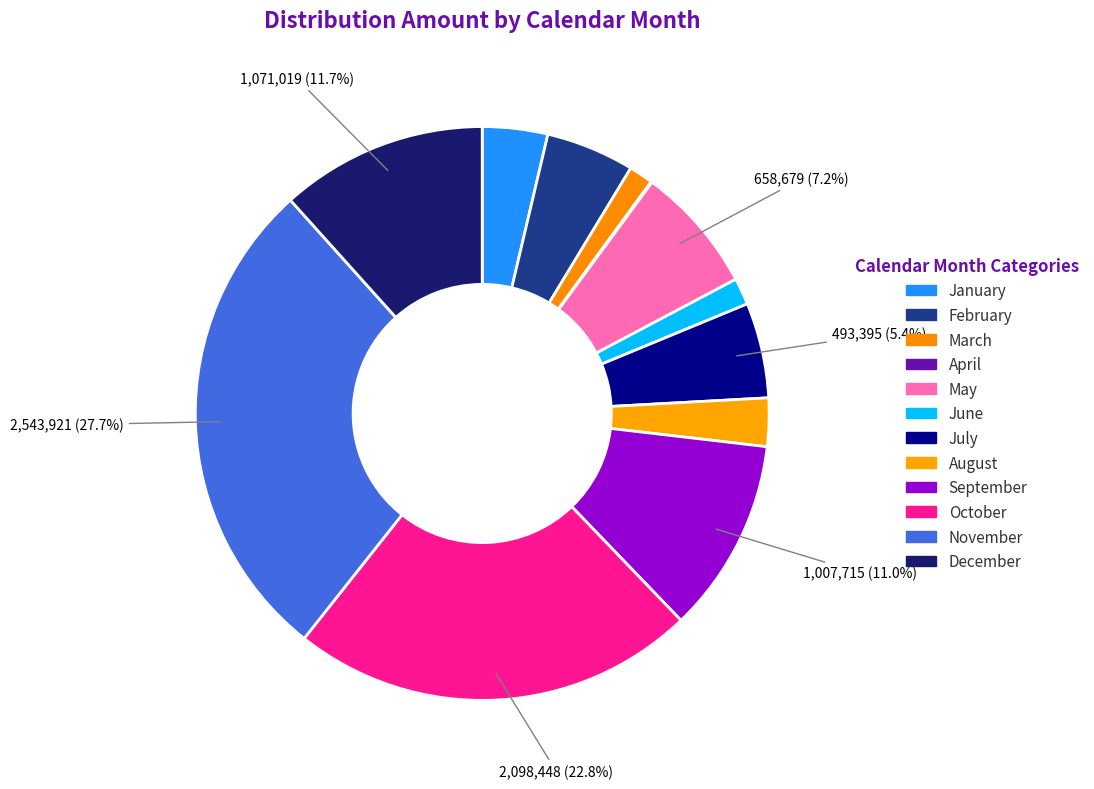

Rank the categories by value from highest to lowest.

November, October, December, September, May, July, February, January, August, June, March, April